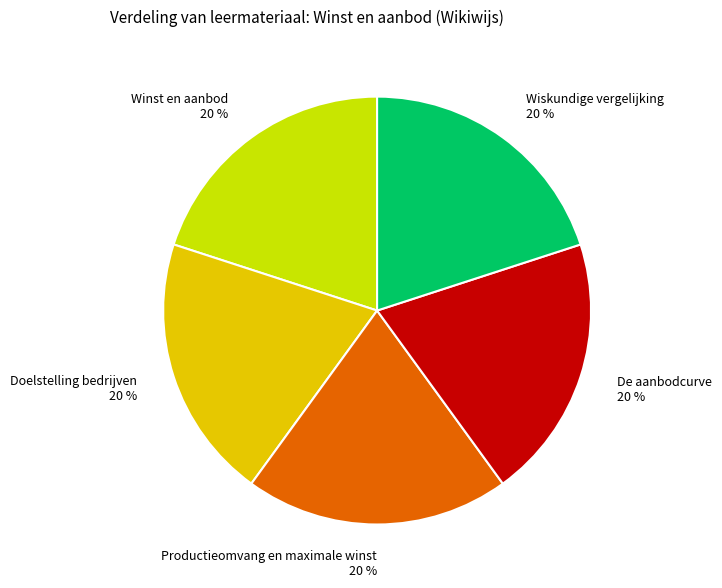

Is there any slice that represents more than half of the pie?

No